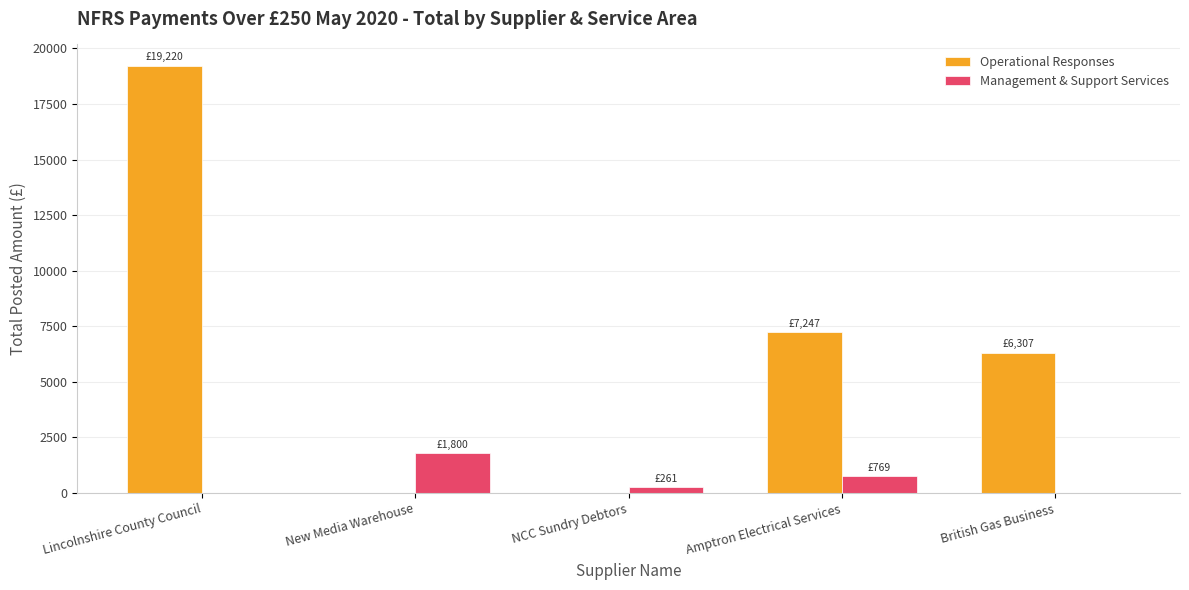

What is the difference between the Management & Support Services values at Lincolnshire County Council and Amptron Electrical Services?

768.7